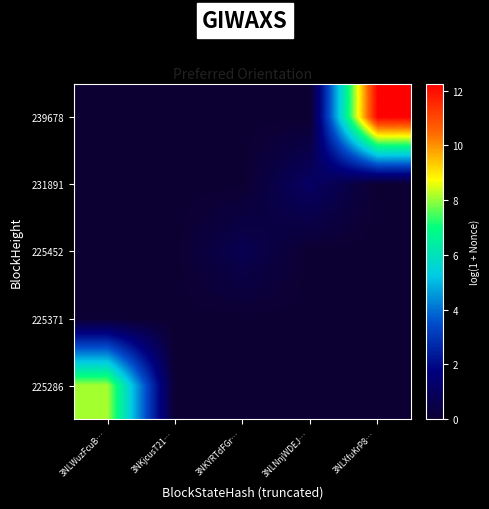

Reading left to right, what are all the values shown in this chart?

225286: 3NLWuzFcuB…=8.1	3NKjcusT21…=0.0	3NKYRTdFGr…=0.0	3NLNnjWDEJ…=0.0	3NLXfuKrP8…=0.0
225371: 3NLWuzFcuB…=0.0	3NKjcusT21…=0.0	3NKYRTdFGr…=0.0	3NLNnjWDEJ…=0.0	3NLXfuKrP8…=0.0
225452: 3NLWuzFcuB…=0.0	3NKjcusT21…=0.0	3NKYRTdFGr…=0.7	3NLNnjWDEJ…=0.0	3NLXfuKrP8…=0.0
231891: 3NLWuzFcuB…=0.0	3NKjcusT21…=0.0	3NKYRTdFGr…=0.0	3NLNnjWDEJ…=1.1	3NLXfuKrP8…=0.0
239678: 3NLWuzFcuB…=0.0	3NKjcusT21…=0.0	3NKYRTdFGr…=0.0	3NLNnjWDEJ…=0.0	3NLXfuKrP8…=12.3